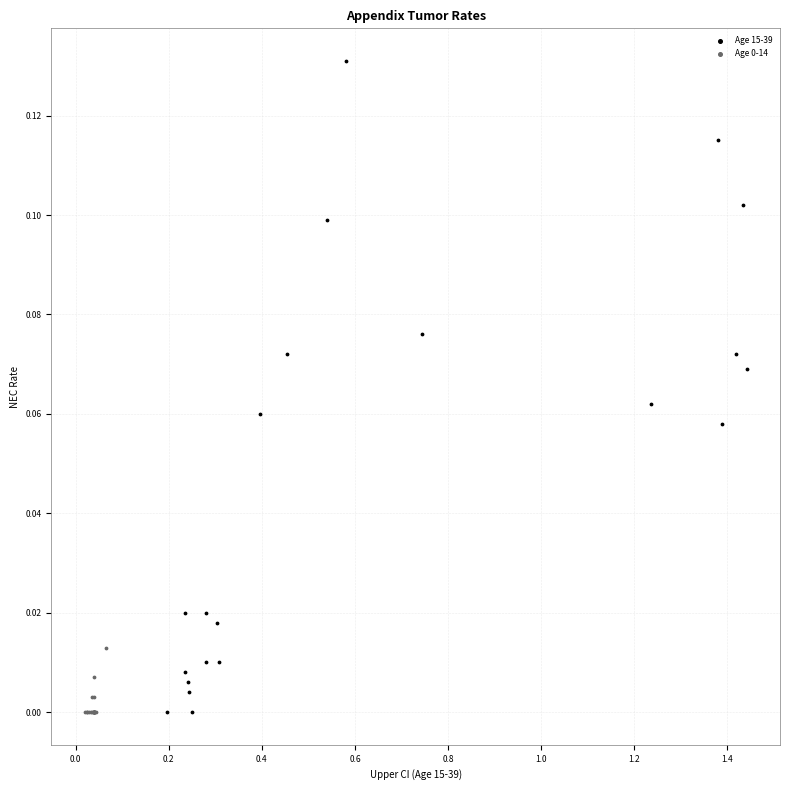

Which series has the largest Y range (max minus min)?

Age 15-39